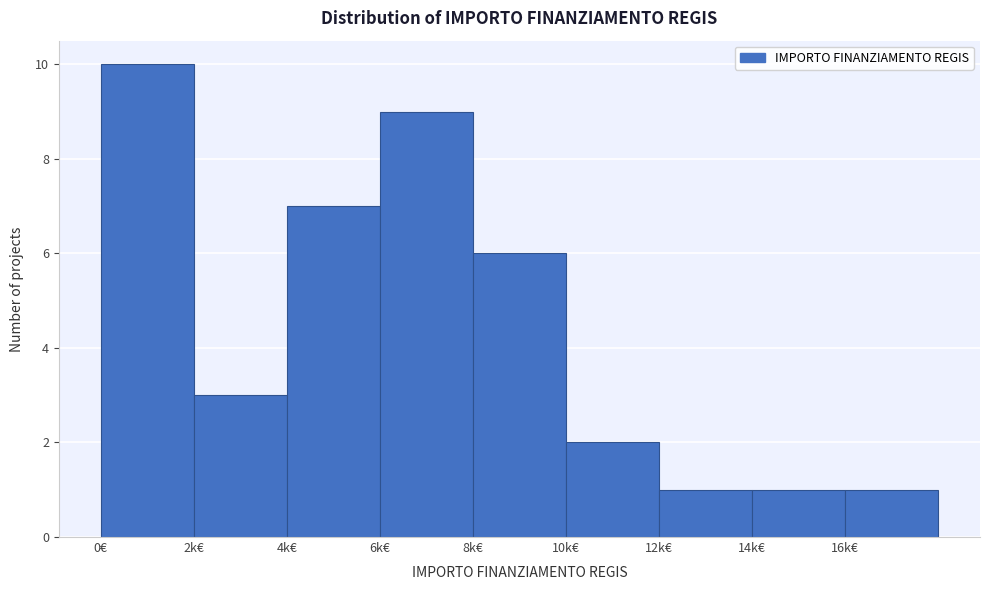

Reading left to right, what are all the values shown in this chart?

10	3	7	9	6	2	1	1	1